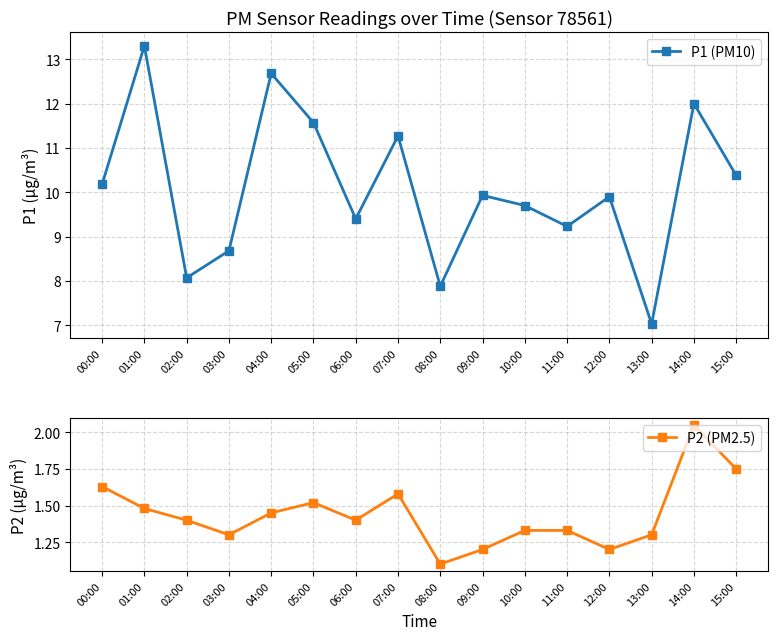

What is the total value across all series at 02:00?

9.5